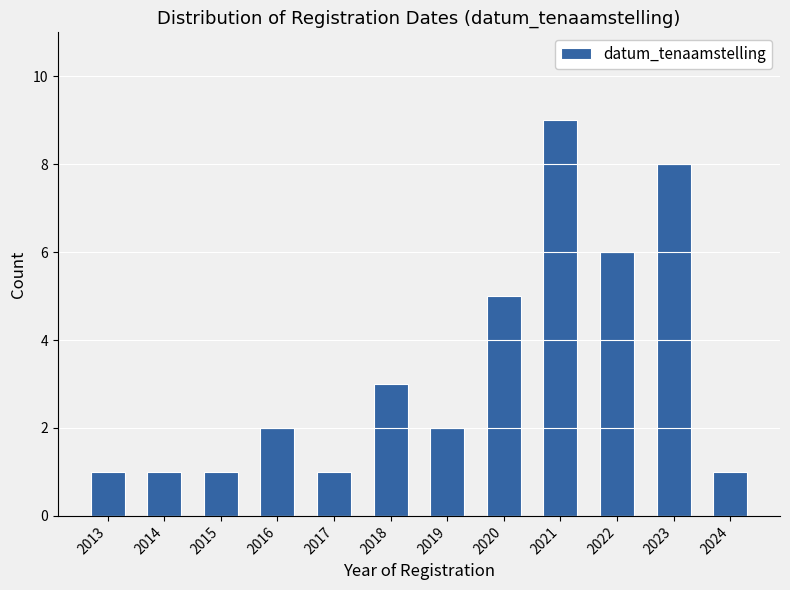

Reading right to left, what are all the values shown in this chart?

1	8	6	9	5	2	3	1	2	1	1	1